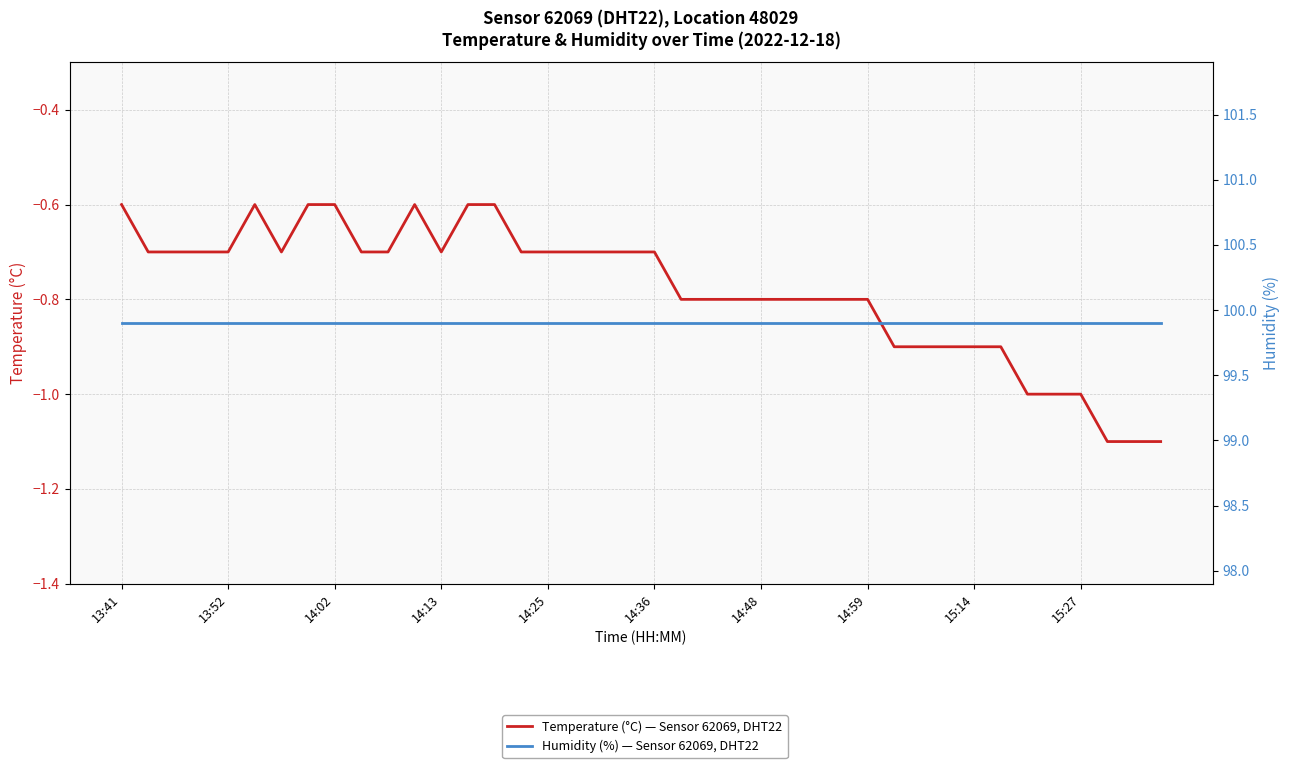

True or false: humidity has a value of 99.9 at 10.

True